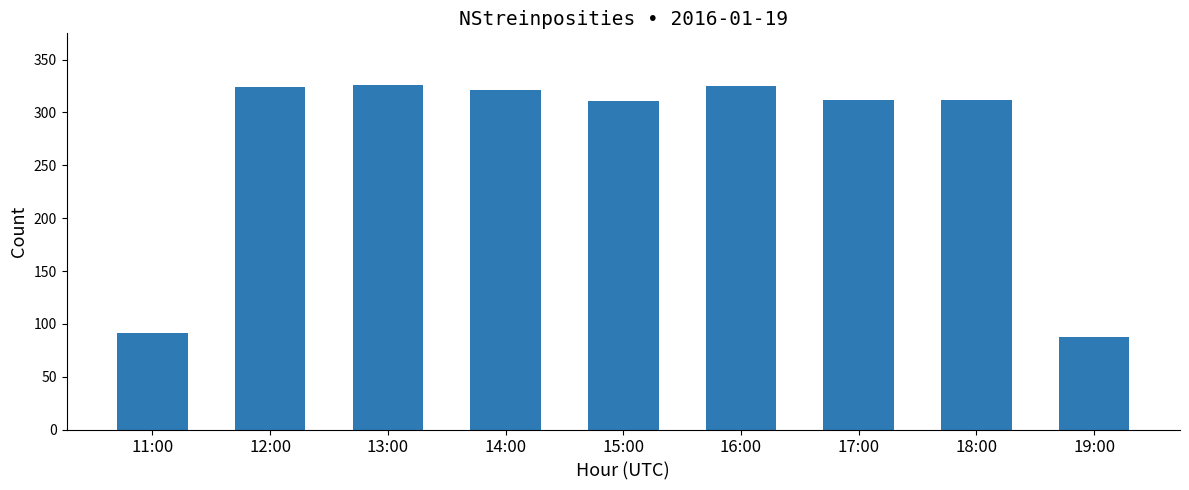

Between 11:00 and 15:00, which is larger?

15:00